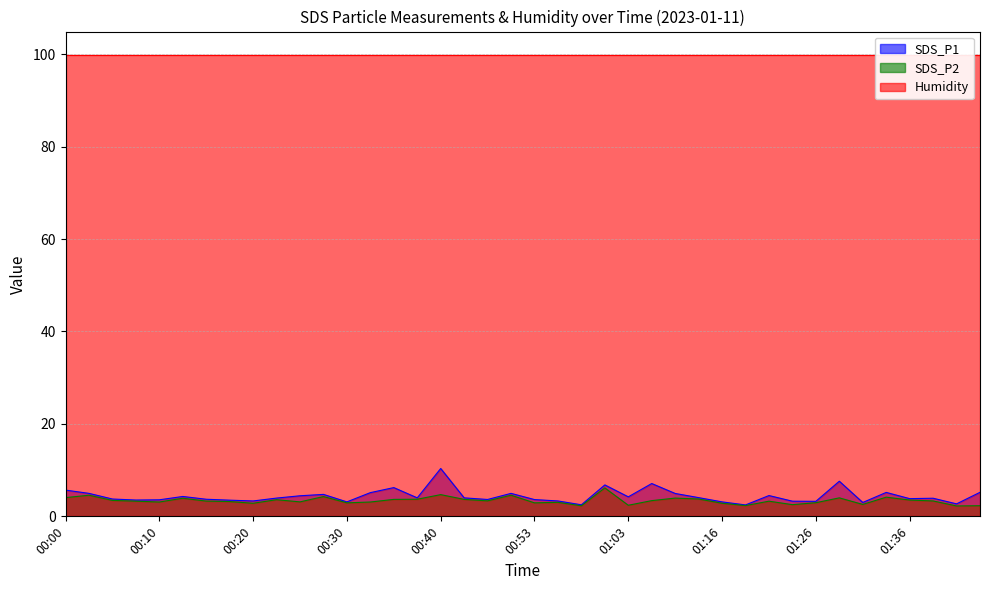

The SDS_P2 series shows 1.3 at 00:00. True or false?

False